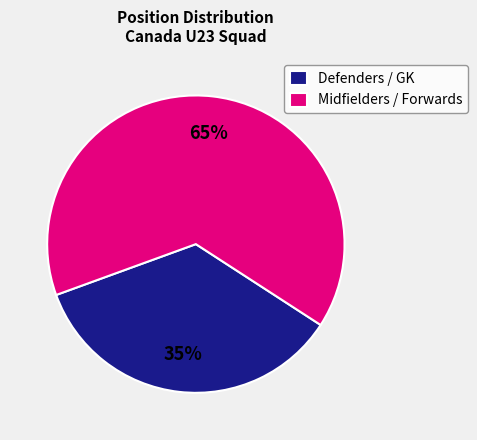

Is it true that Midfielders / Forwards is 65% of the pie?

True